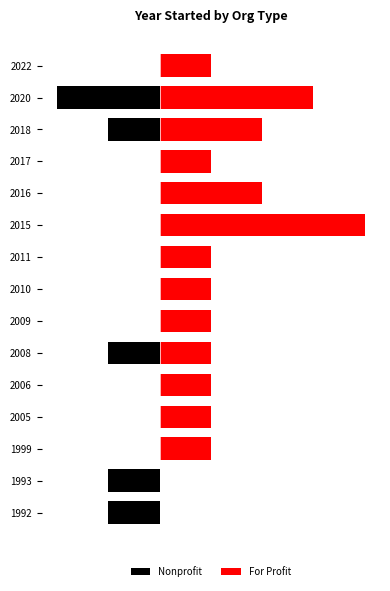

Between 1999 and 2010, which series saw the biggest shift?

Nonprofit